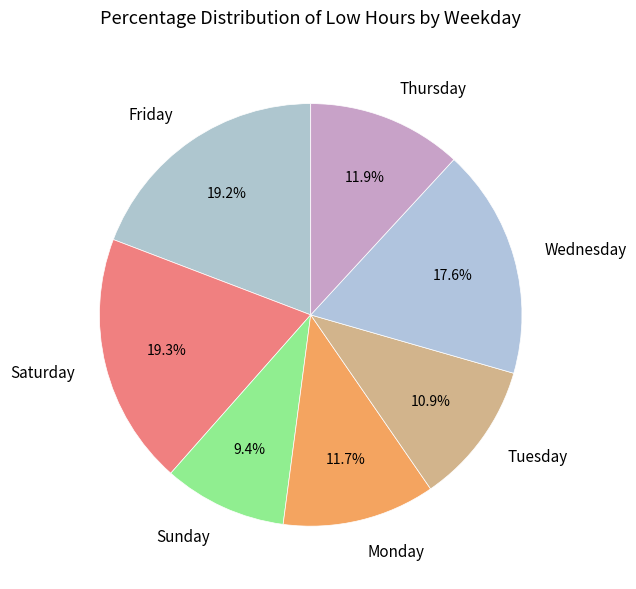

What is the ratio of the value at Saturday to the value at Tuesday?

1.8